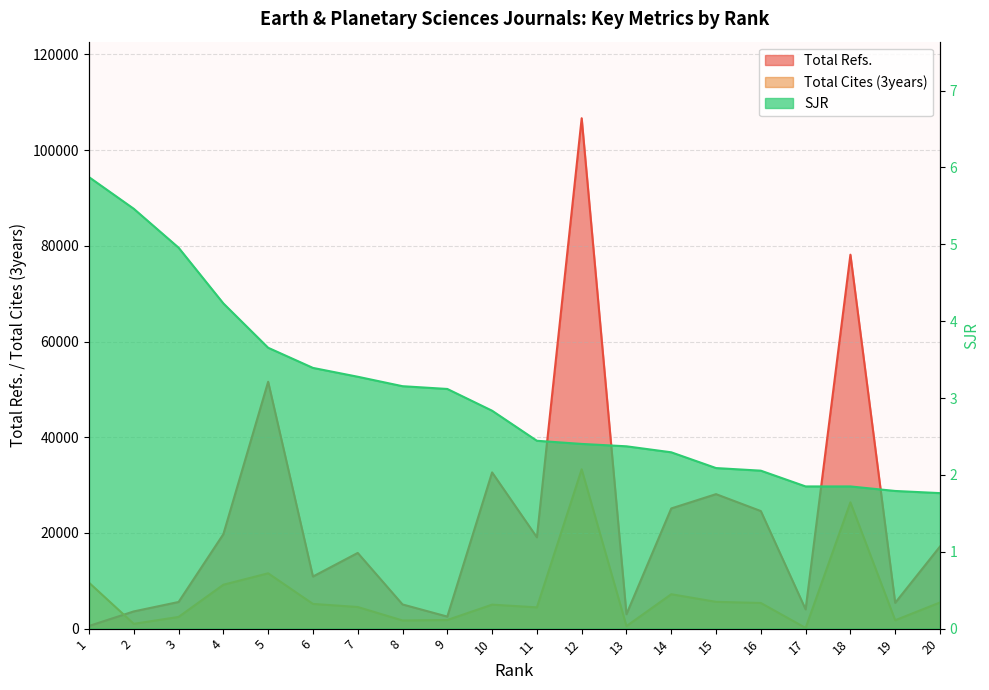

How many categories are shown in the chart?

20